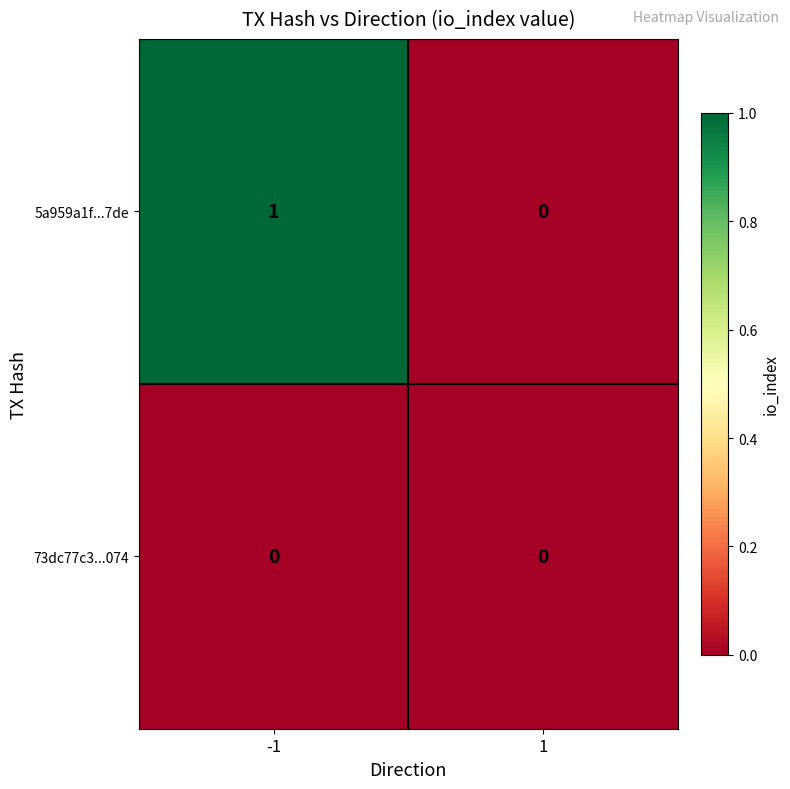

How many categories are shown in the chart?

2